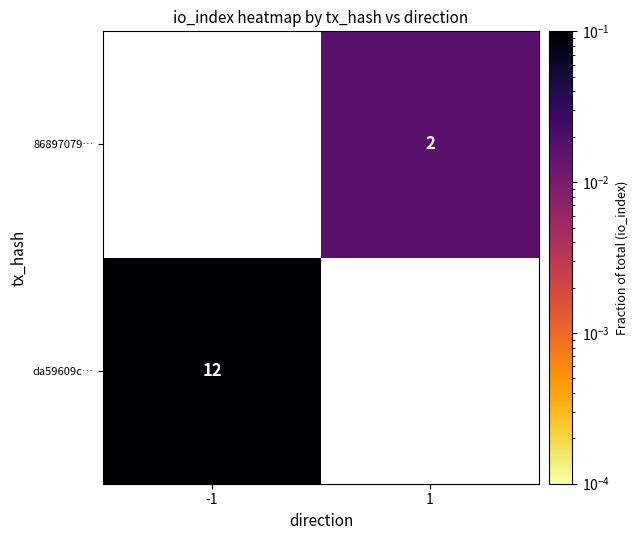

The 86897079… series shows 2.0 at 1. True or false?

True